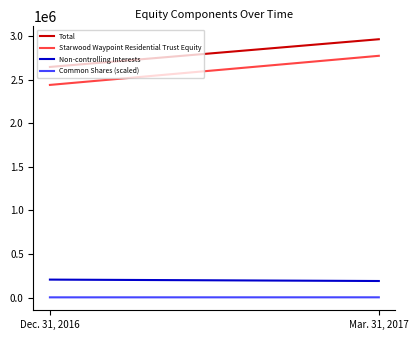

What is the sum of the Non-controlling Interests values at Mar. 31, 2017 and Dec. 31, 2016?

396134.0